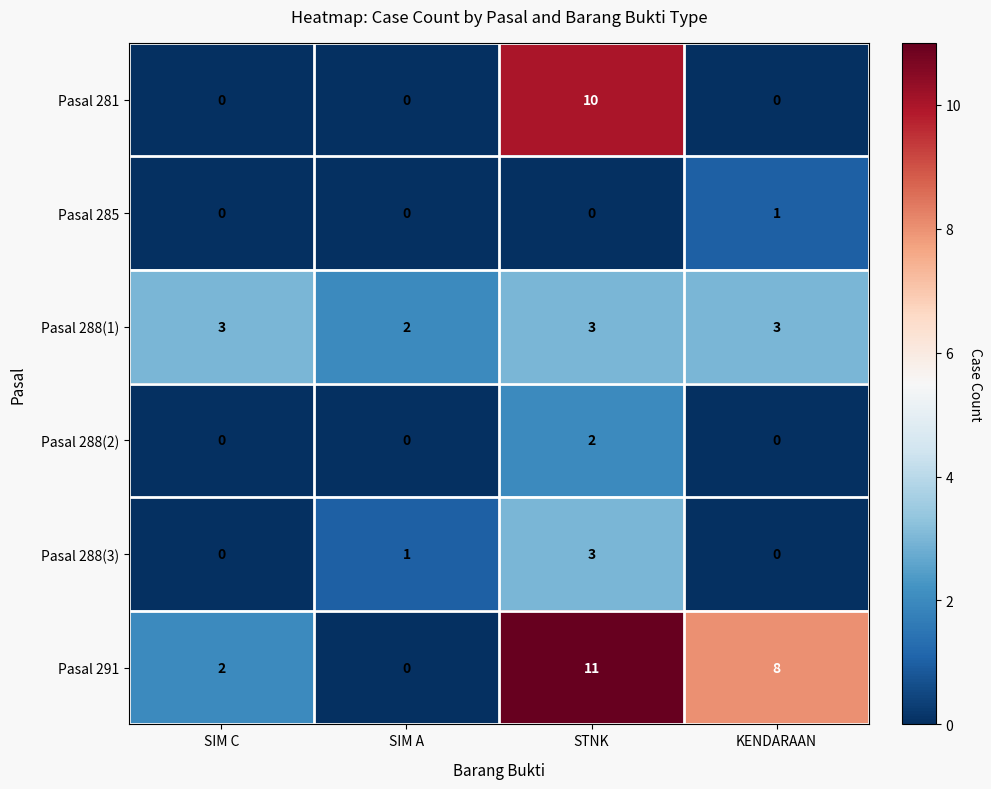

Which series has the largest range (max minus min)?

Pasal 291